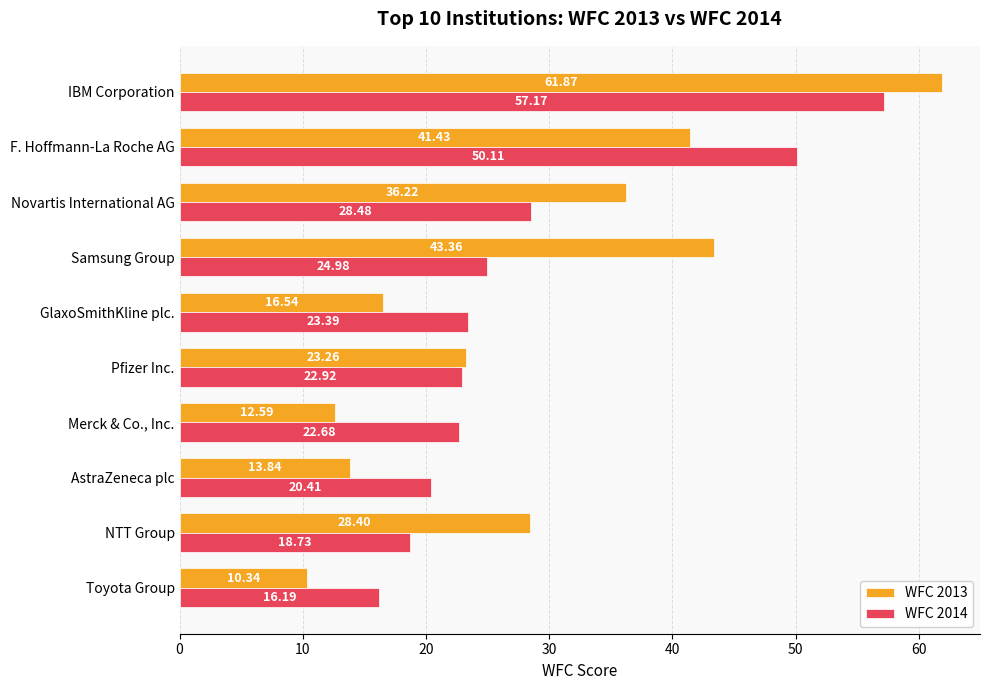

Which series has the widest spread of values?

WFC 2013